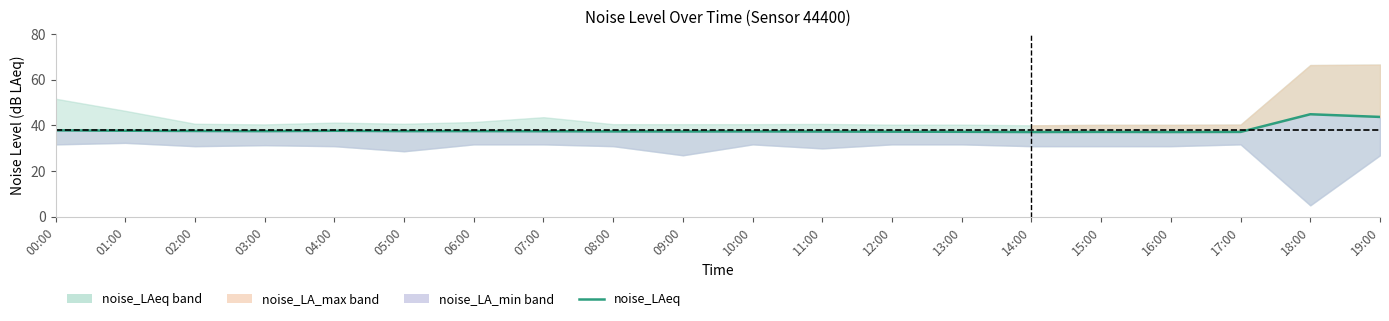

What is the label of the 3rd point from the left?

02:00